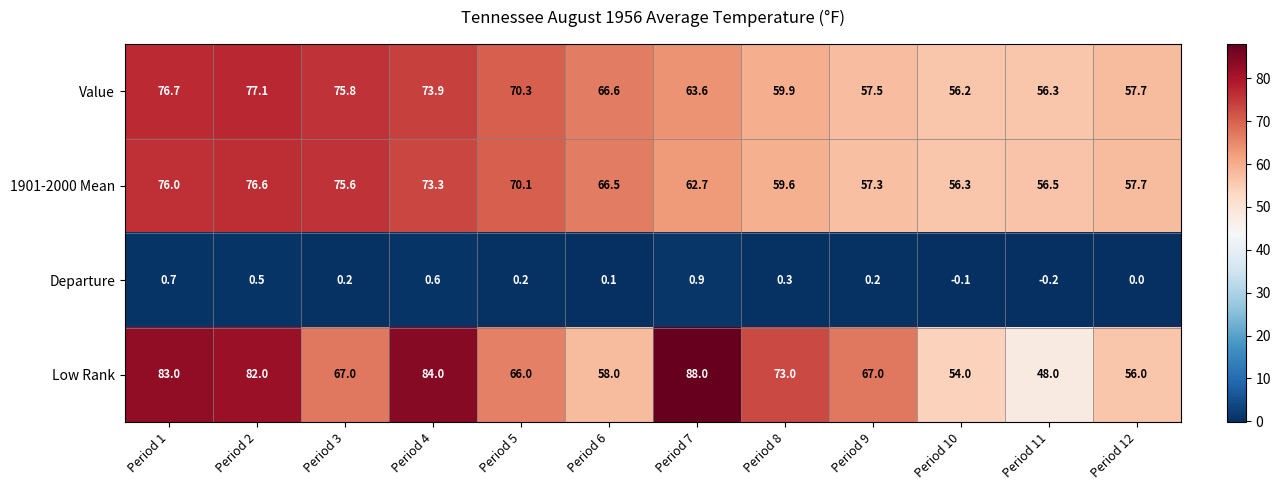

The Low Rank series shows 116.6 at Period 9. True or false?

False